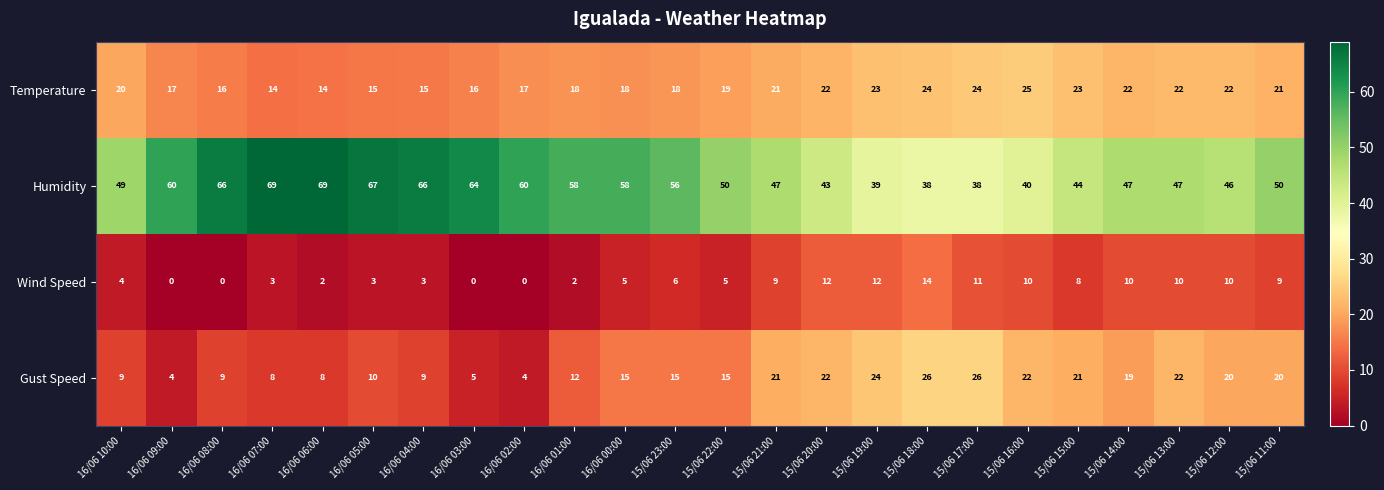

What is the maximum value for Gust Speed?

26